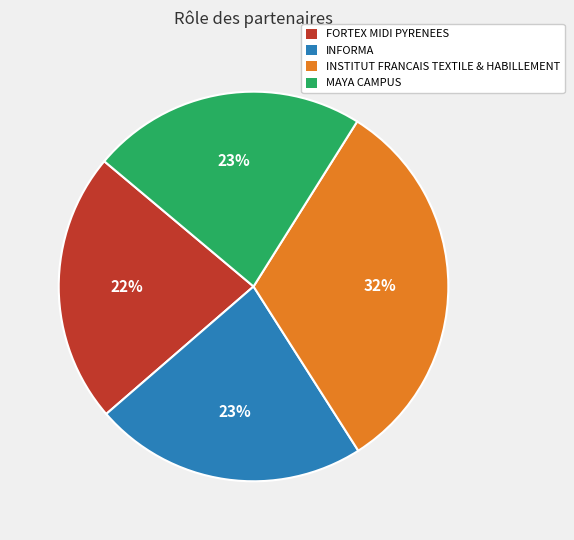

True or false: MAYA CAMPUS accounts for 23% of the total.

True